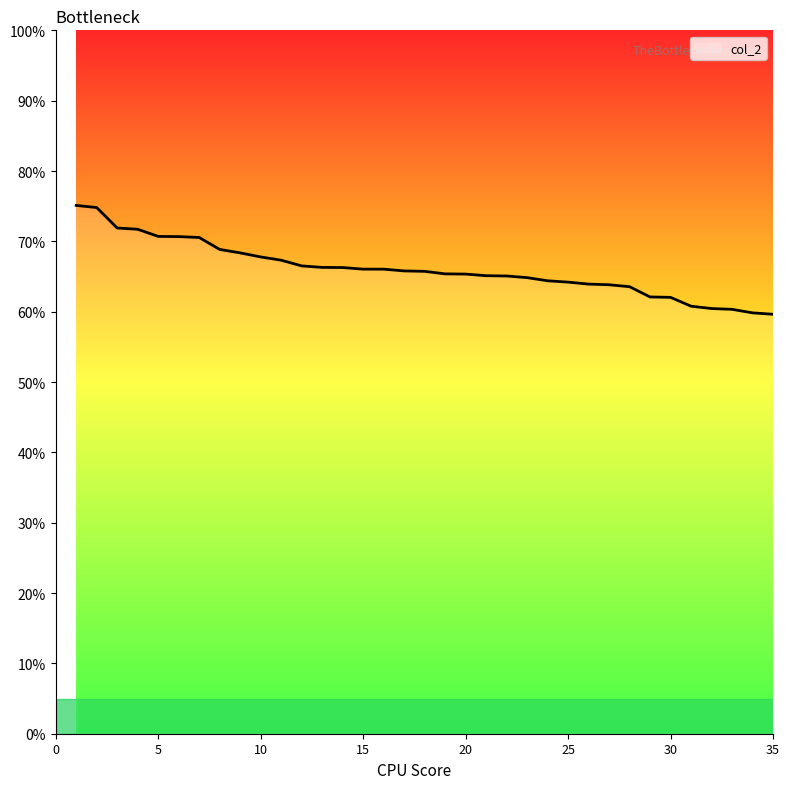

What is the greatest value displayed?

75.1